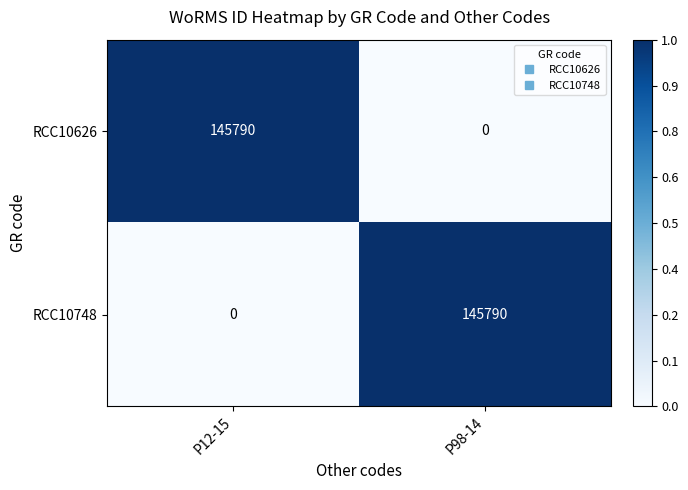

At which label is RCC10748 closest to 72895?

P12-15